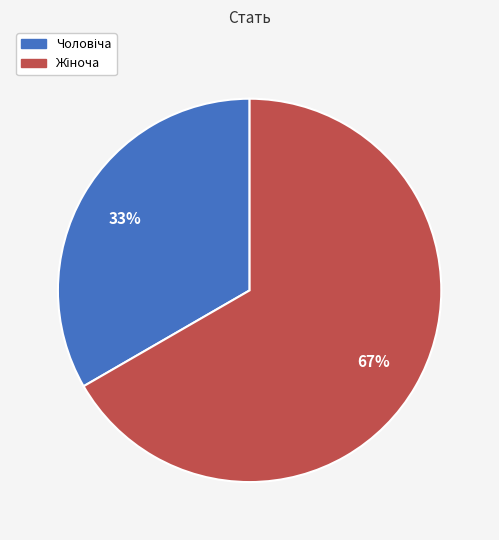

How many segments does this pie chart have?

2